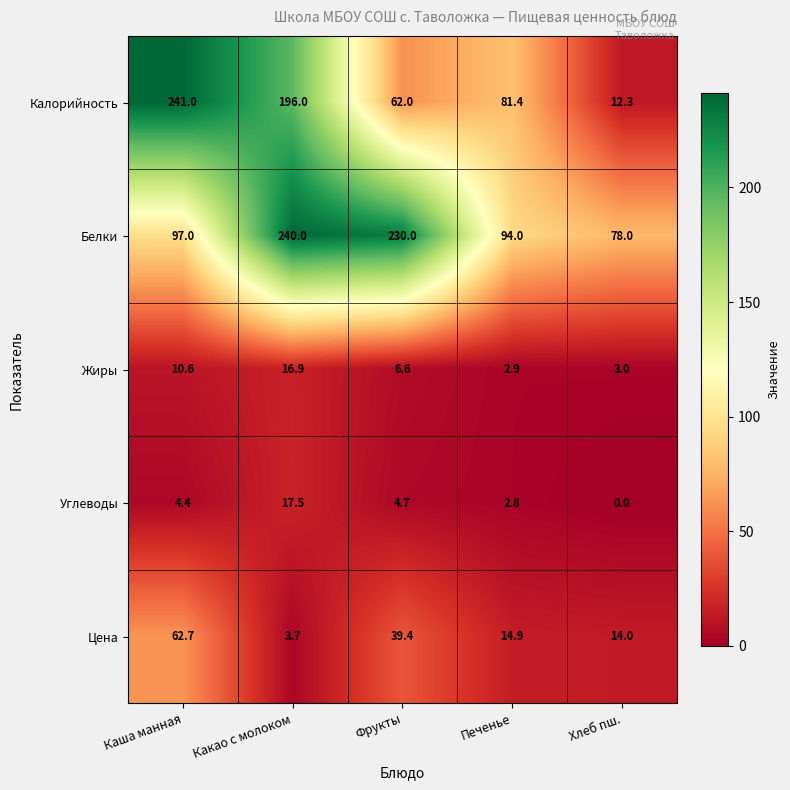

What is the spread (max minus min) of values at Печенье?

91.2